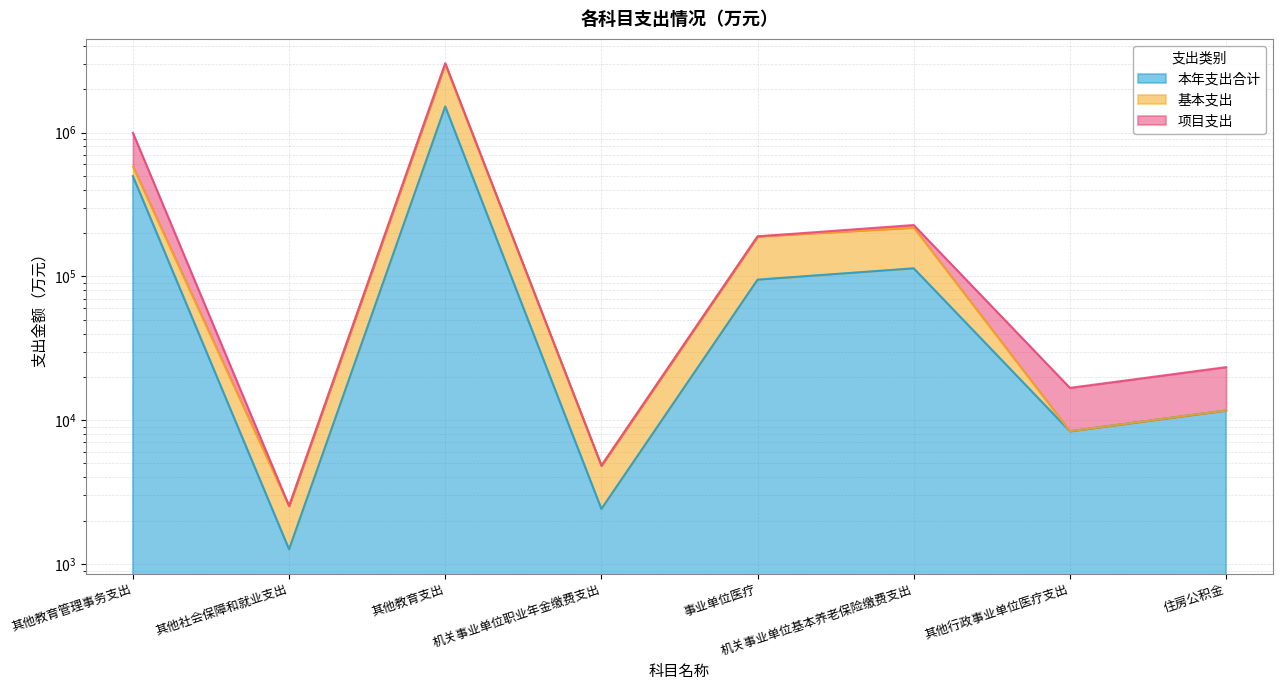

True or false: 基本支出 and 本年支出合计 cross at least once.

False